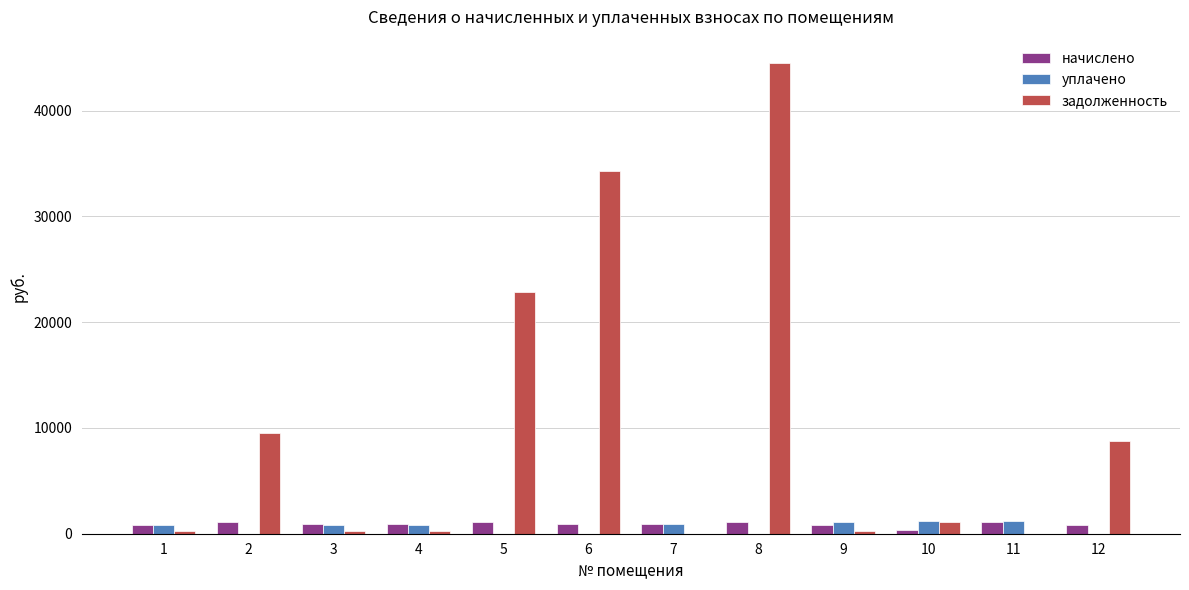

What is the sum of all начислено values?

11040.3